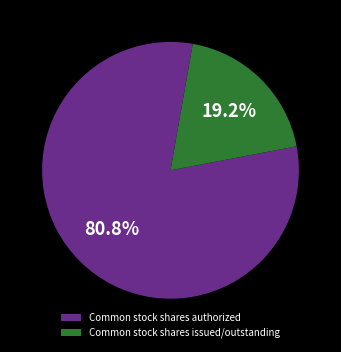

Is Common stock shares authorized the majority of the pie?

Yes